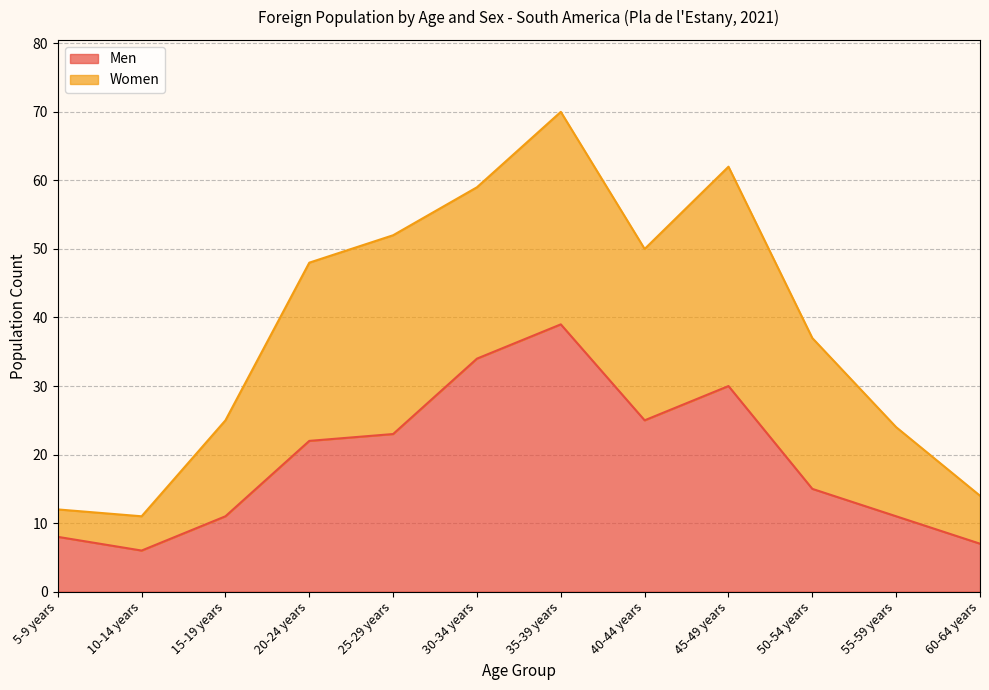

What is the label of the 9th point from the left?

45-49 years